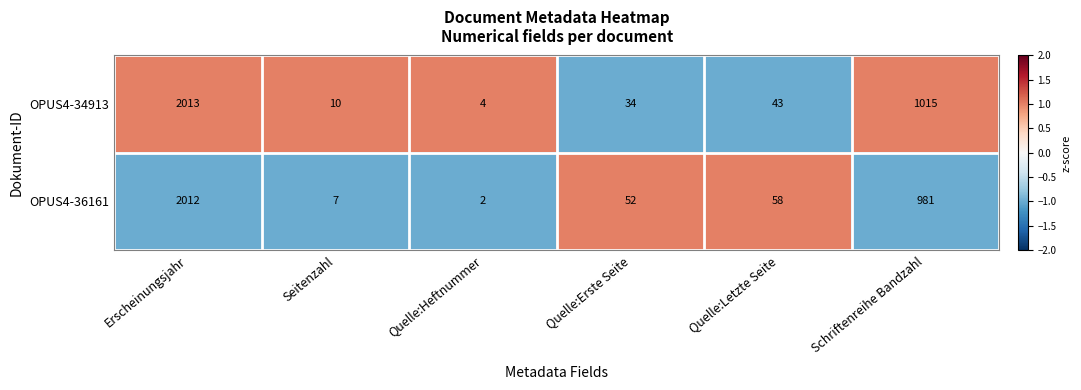

Which series has the largest total across all categories?

OPUS4-34913